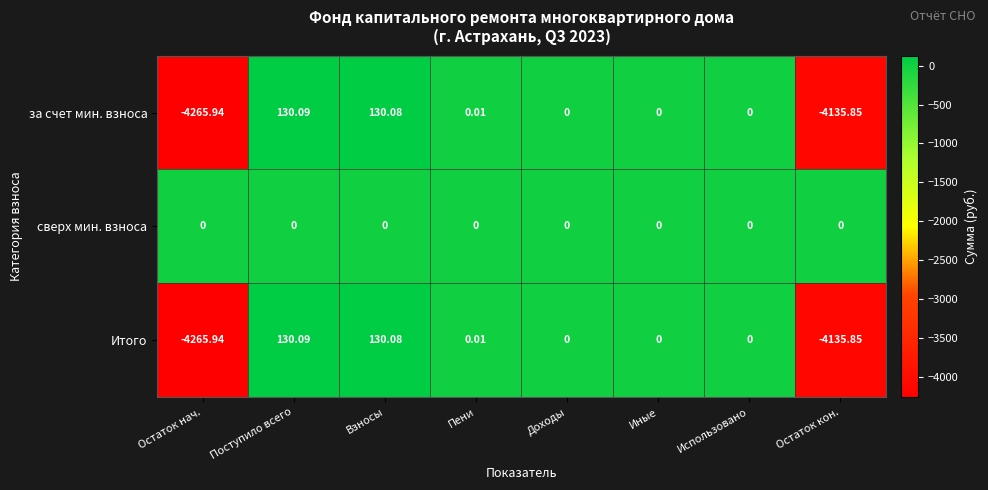

Which category has the highest value in the Итого series?

Поступило всего